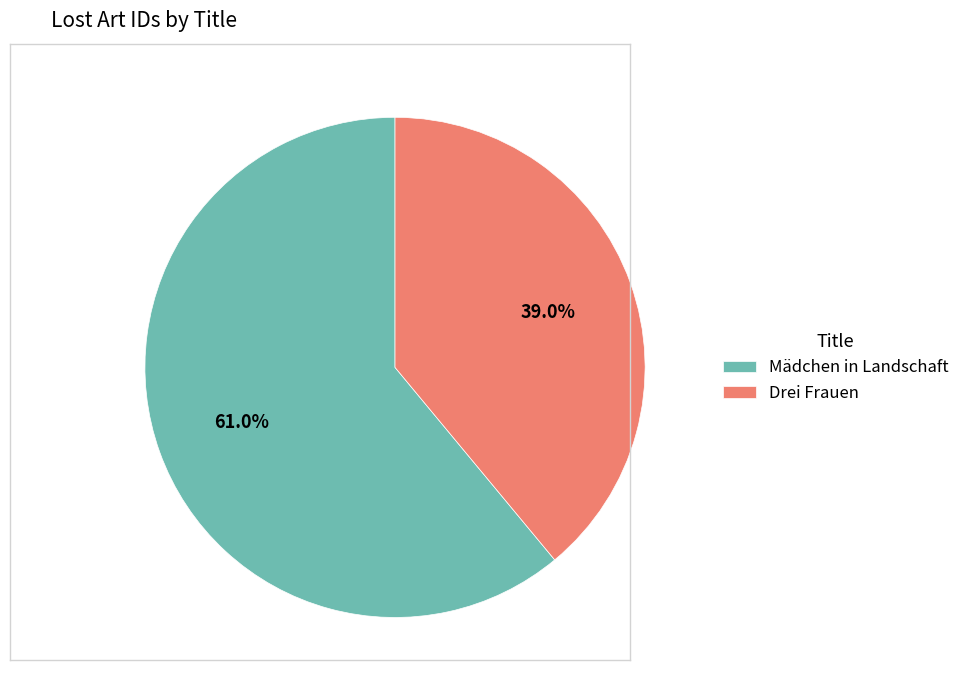

Which category has the smallest portion of the pie?

Drei Frauen